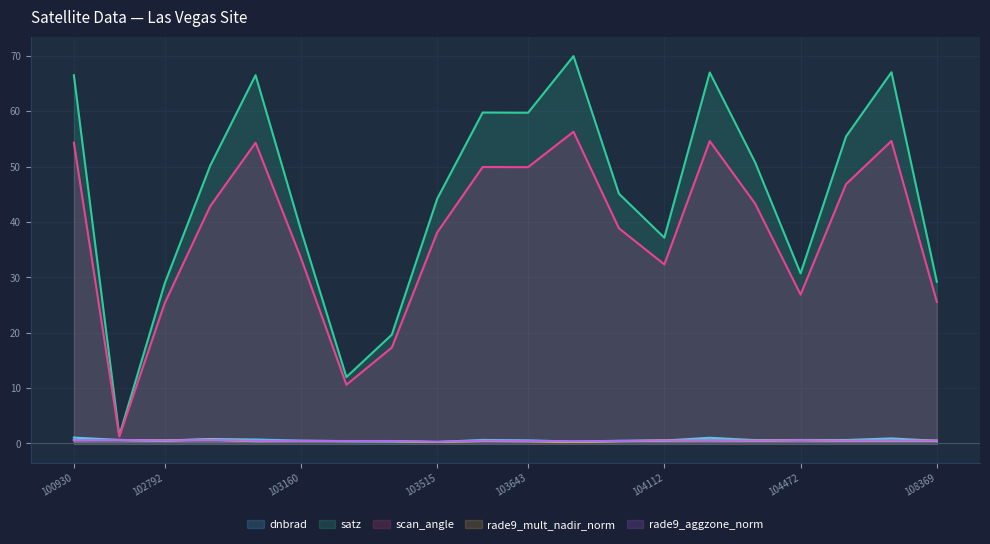

At 18, list the series in order from largest to smallest.

satz, scan_angle, dnbrad, rade9_aggzone_norm, rade9_mult_nadir_norm